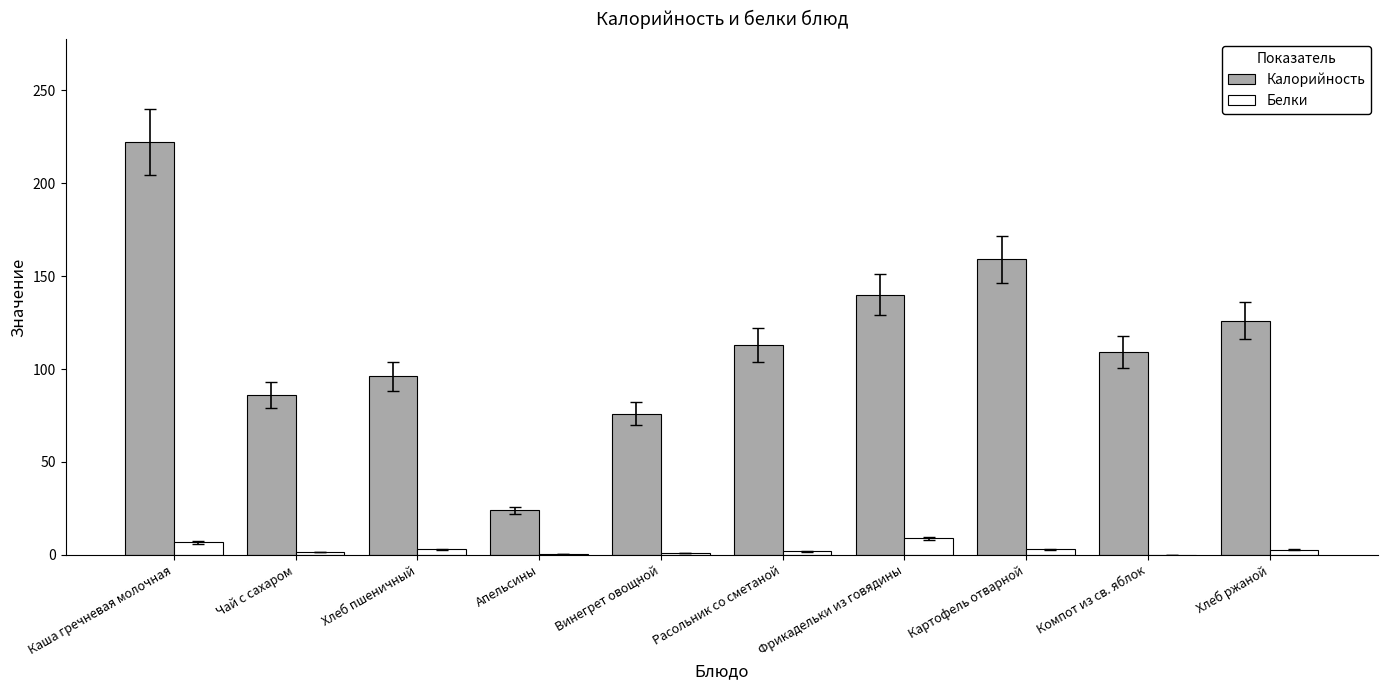

Which series has the largest range (max minus min)?

Калорийность